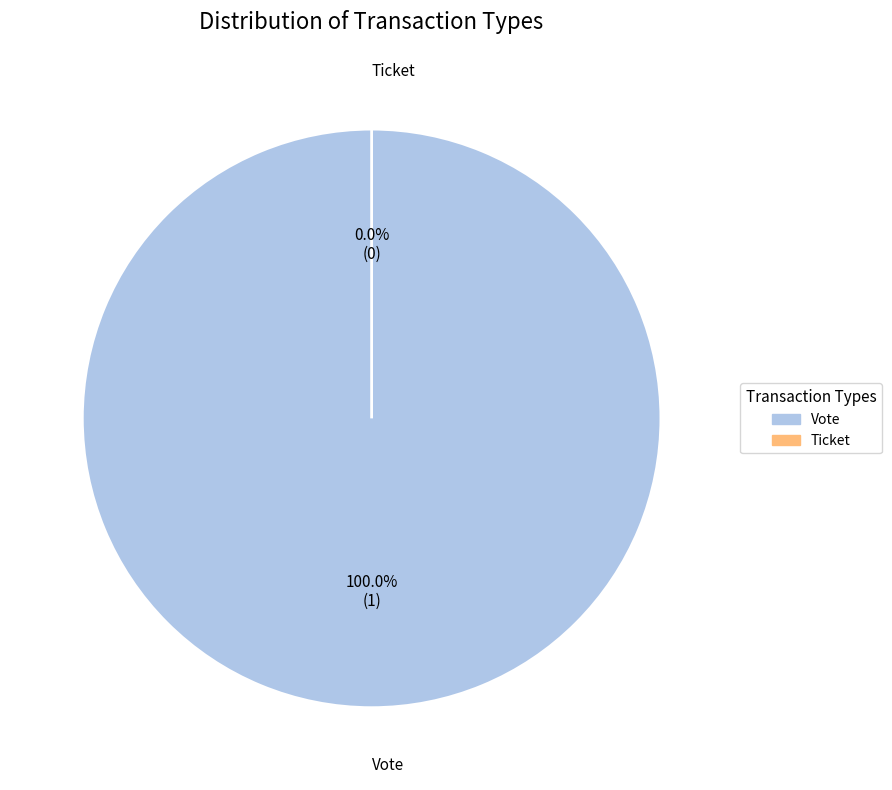

Does Vote account for over 50% of the chart?

Yes